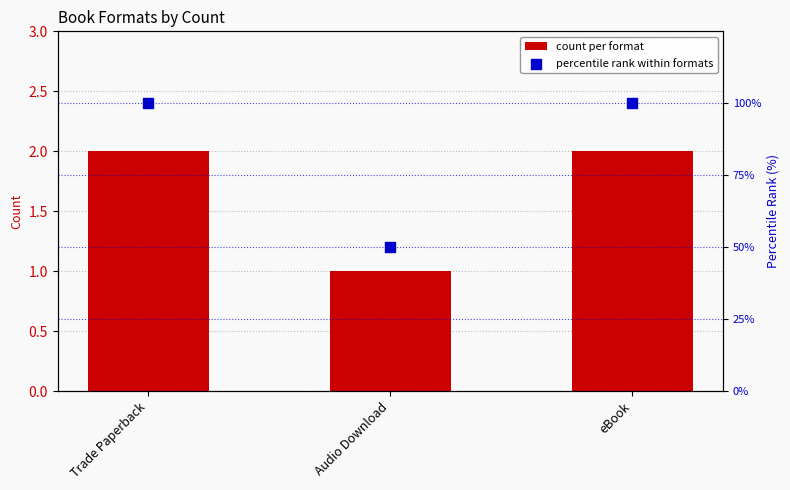

What is the total value across all series at Trade Paperback?

102